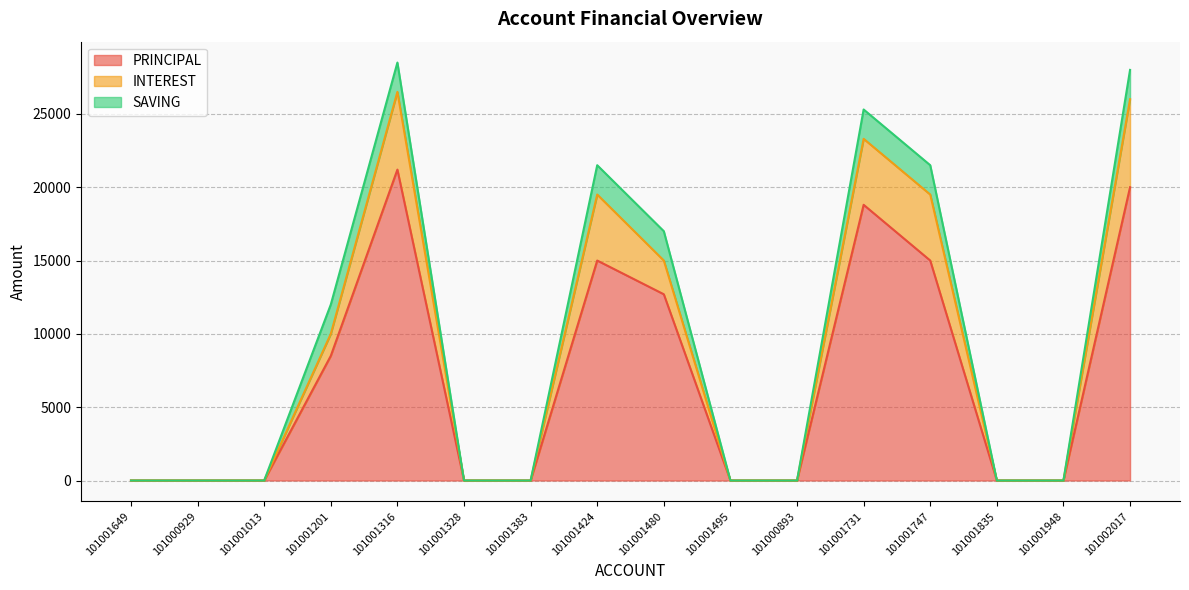

List the labels in order of INTEREST value, largest first.

101001316, 101002017, 101001731, 101001424, 101001747, 101001480, 101001201, 101001649, 101000929, 101001013, 101001328, 101001383, 101001495, 101000893, 101001835, 101001948